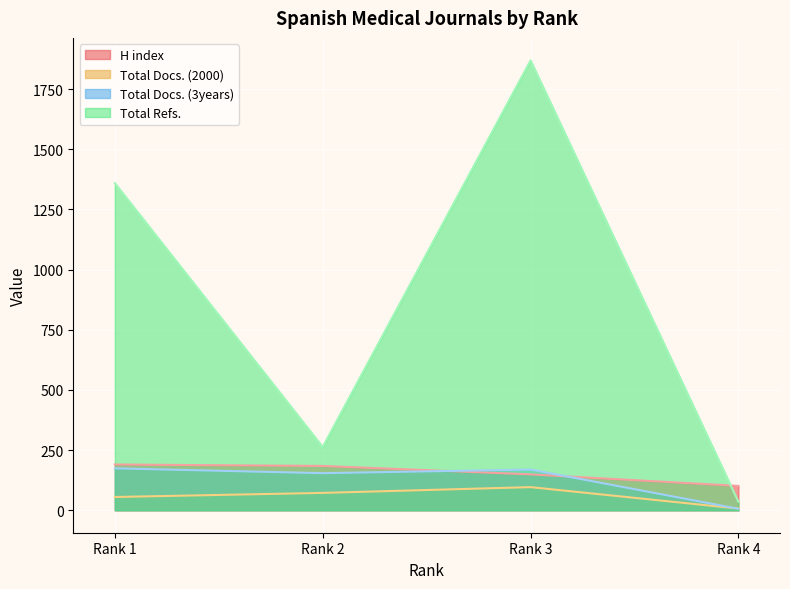

True or false: H index has a value of 97 at Rank 3.

False